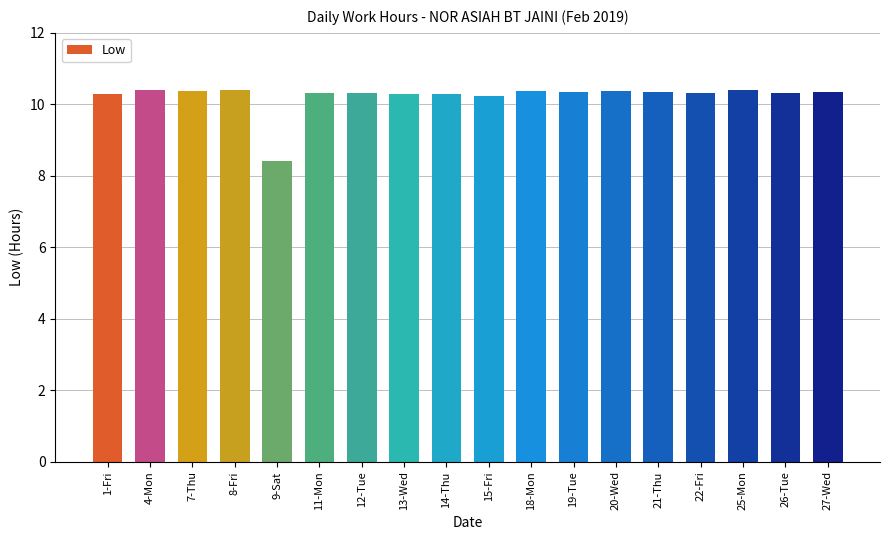

Approximately how many times larger is the value at 19-Tue compared to 11-Mon?

1.0